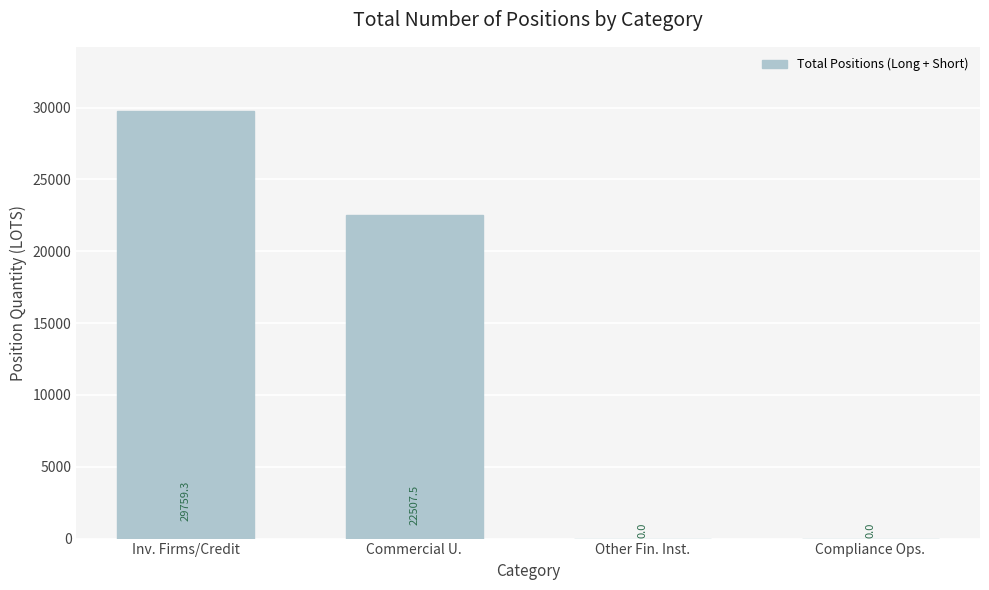

The value at Commercial U. is 22507.5. True or false?

True